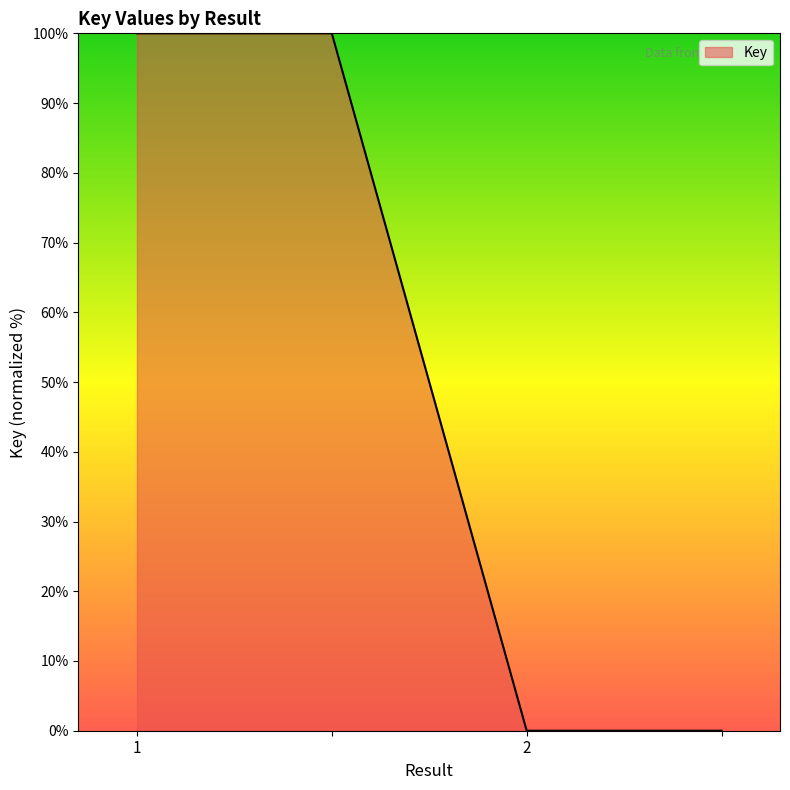

What is the greatest value displayed?

100